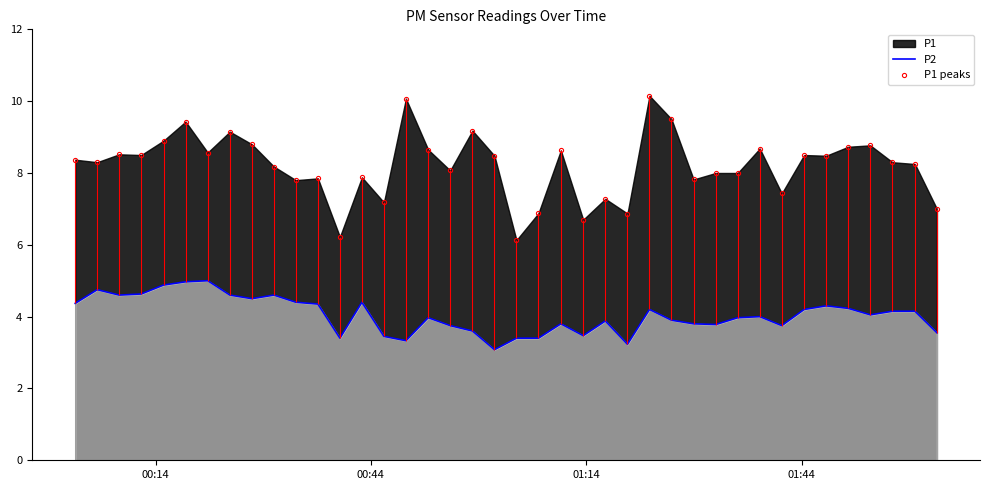

True or false: P1 peaks and P2 intersect in this chart.

False